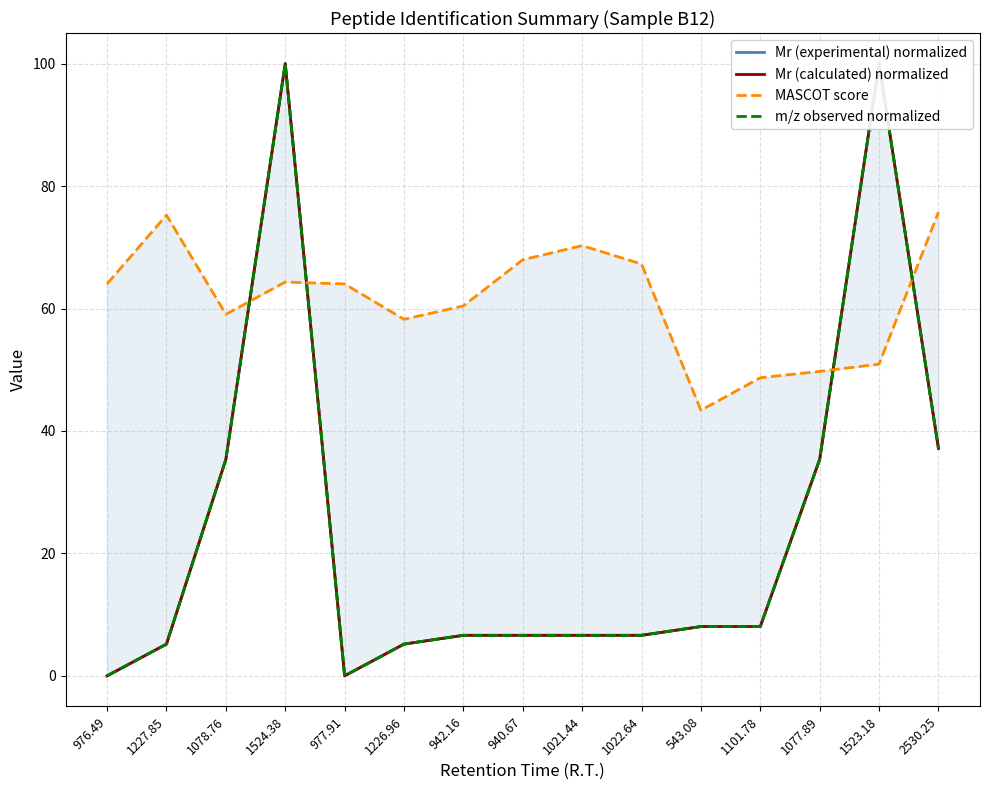

What is the label of the 2nd point from the left?

1227.85